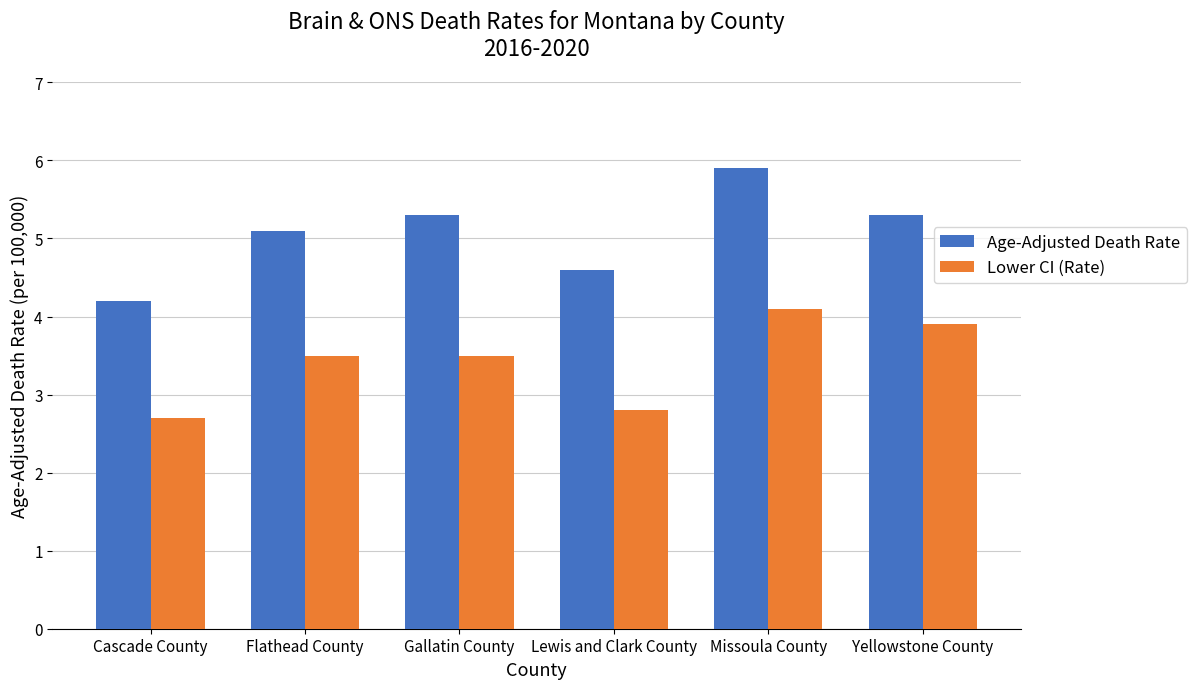

Reading left to right, list all the values displayed in this chart.

Age-Adjusted Death Rate: Cascade County=4.2	Flathead County=5.1	Gallatin County=5.3	Lewis and Clark County=4.6	Missoula County=5.9	Yellowstone County=5.3
Lower CI (Rate): Cascade County=2.7	Flathead County=3.5	Gallatin County=3.5	Lewis and Clark County=2.8	Missoula County=4.1	Yellowstone County=3.9